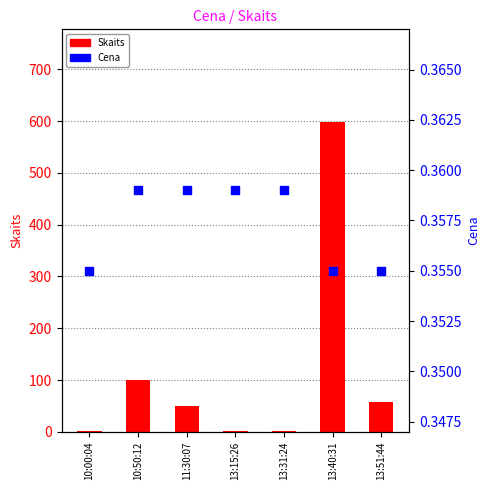

At how many categories does at least one series exceed 132?

1